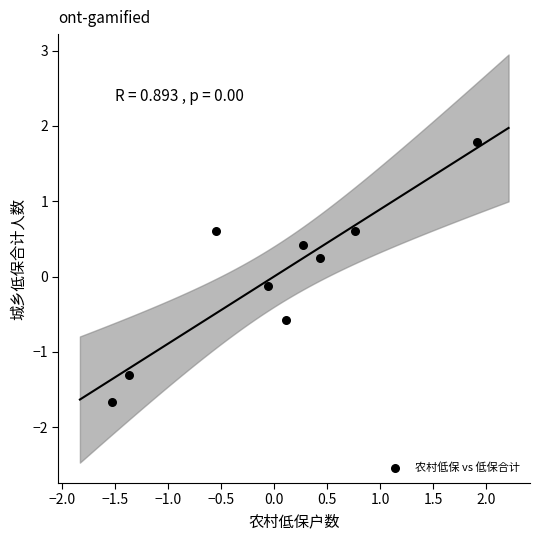

What is the range of X values (max minus min)?

3.4